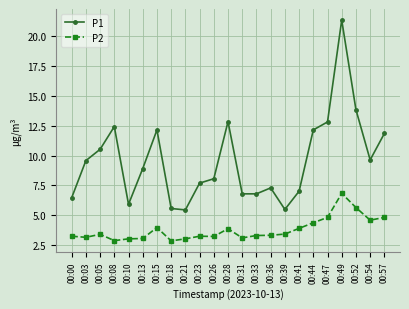

What is the spread (max minus min) of values at 00:49?

14.6